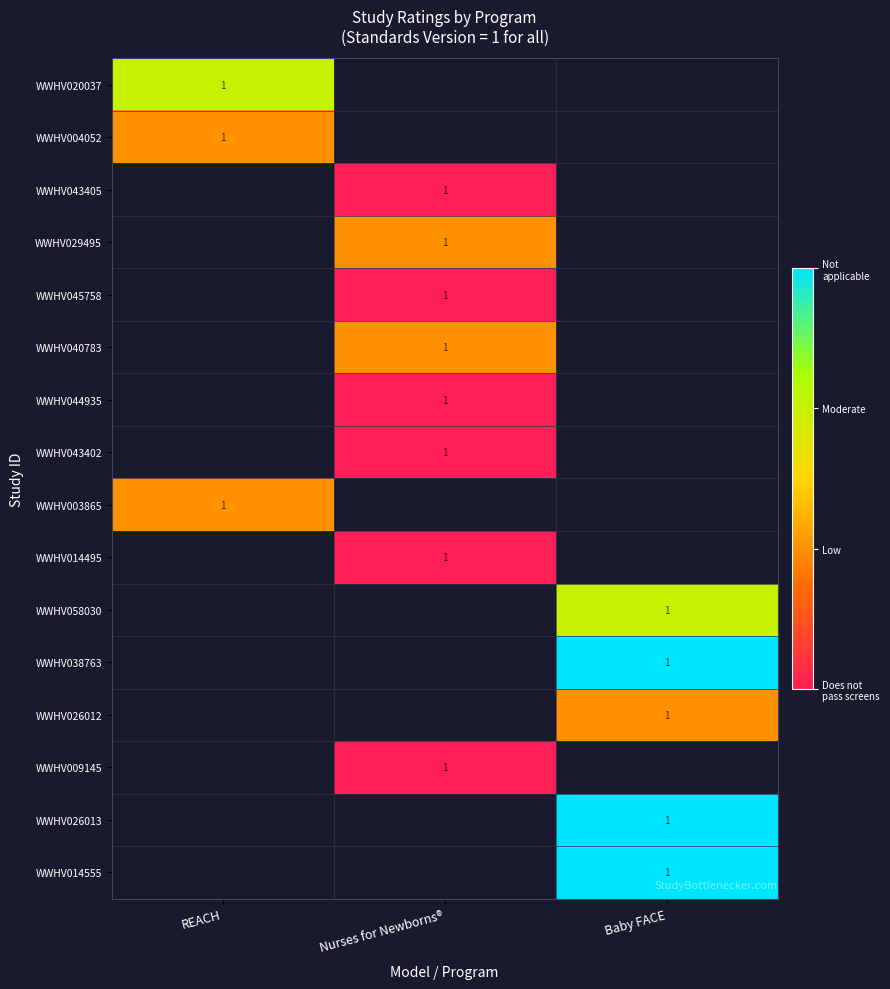

True or false: WWHV003865 has a value of 1 at REACH.

True